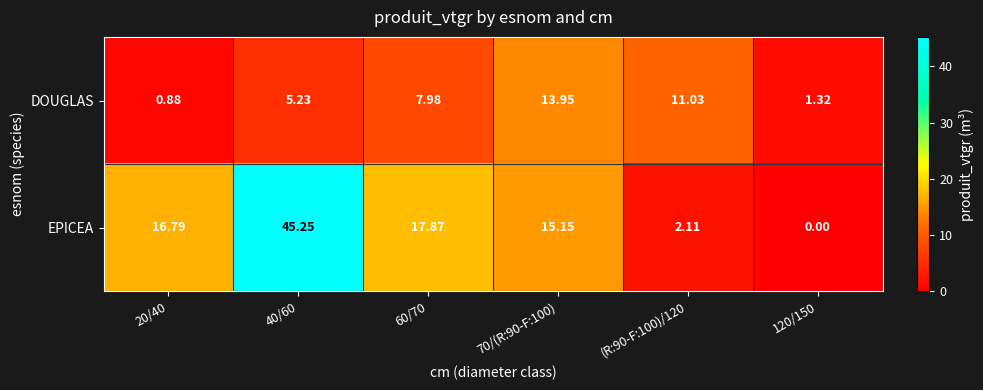

Which series has the largest range (max minus min)?

EPICEA